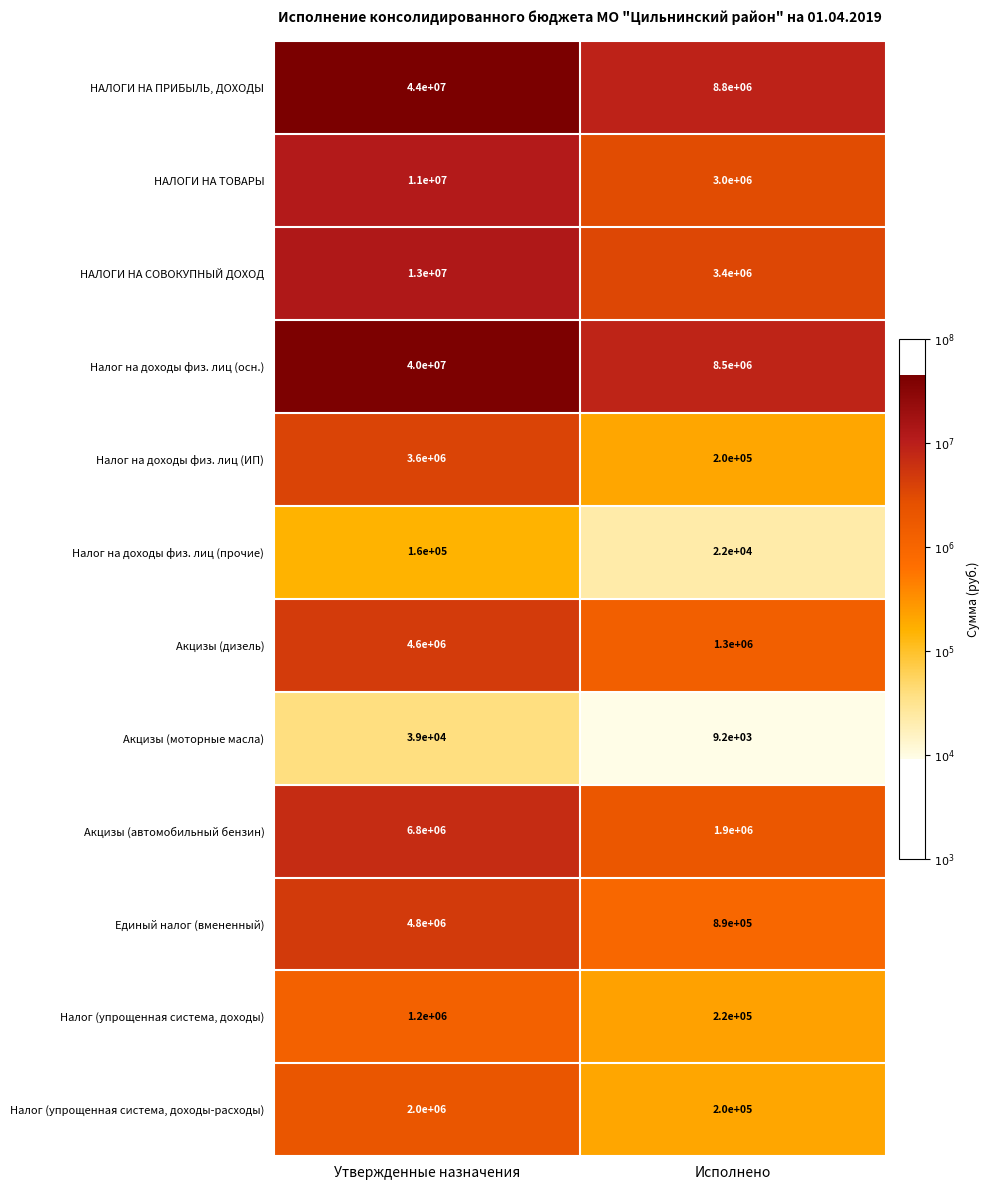

What is the difference between the highest and lowest values at Исполнено?

8790800